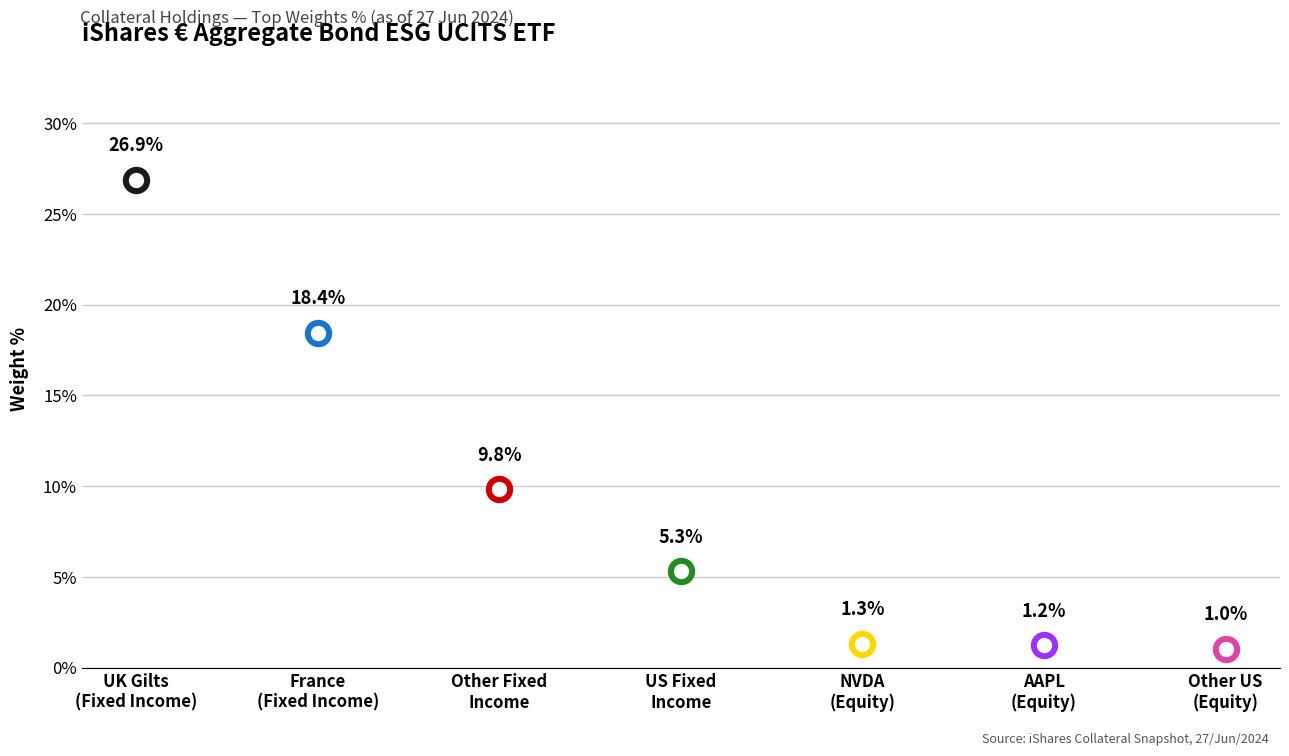

What is the change in value from Fixed Income (US) to Equity (NVDA)?

-4.0